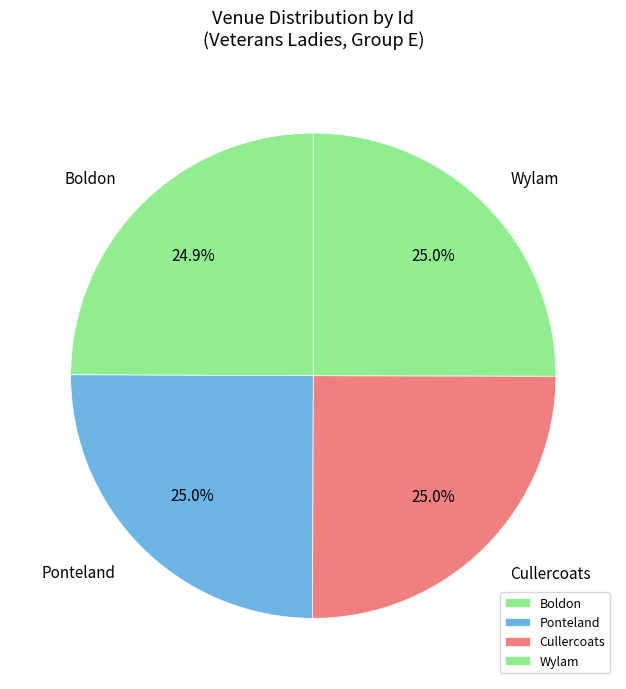

Approximately how many times larger is the value at Ponteland compared to Boldon?

1.0